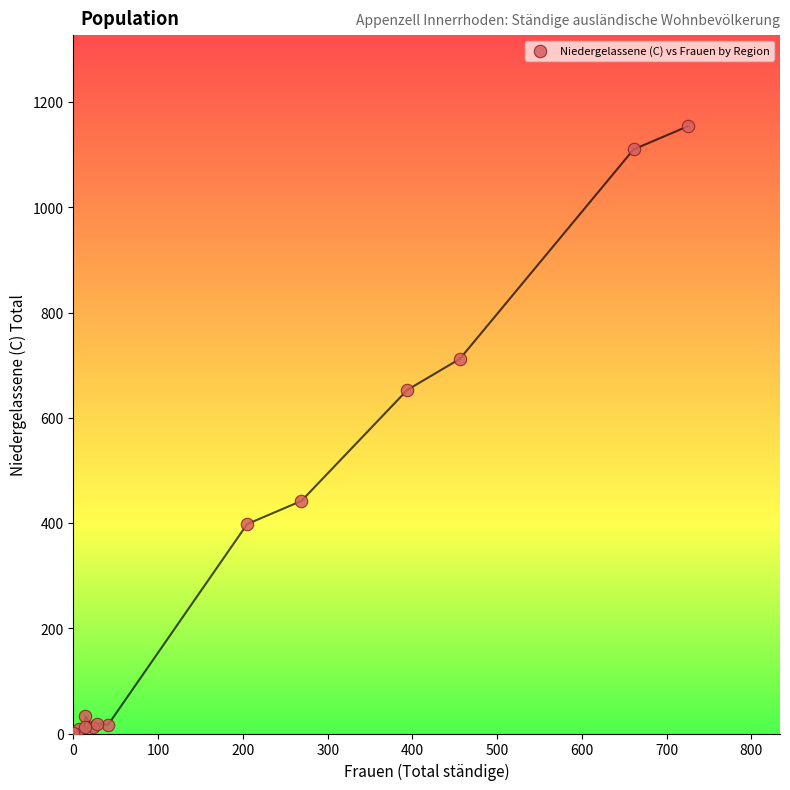

What Y value in the scatter plot is closest to 577?

653